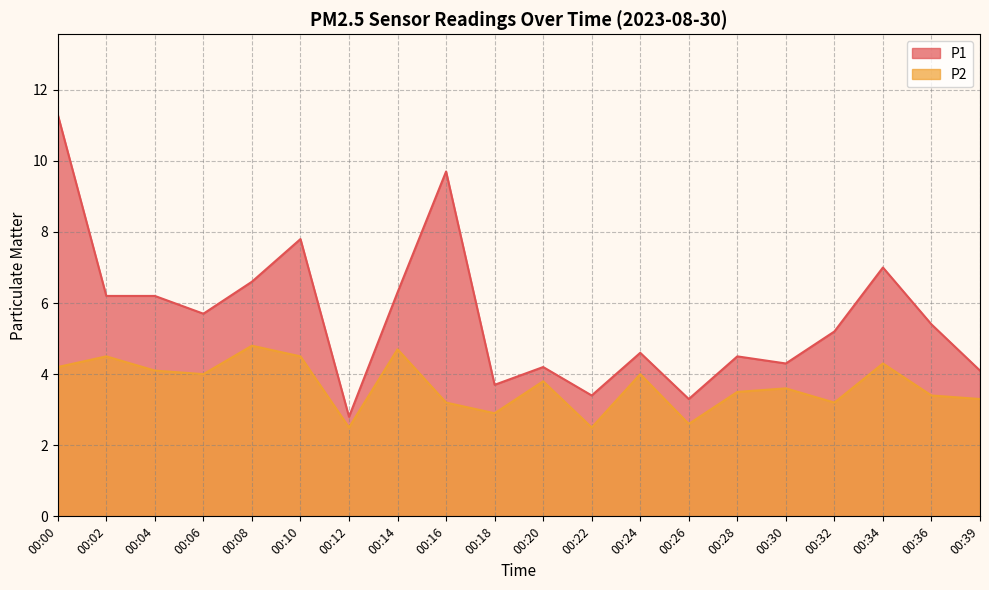

What is the lowest value of the P1 series?

2.8